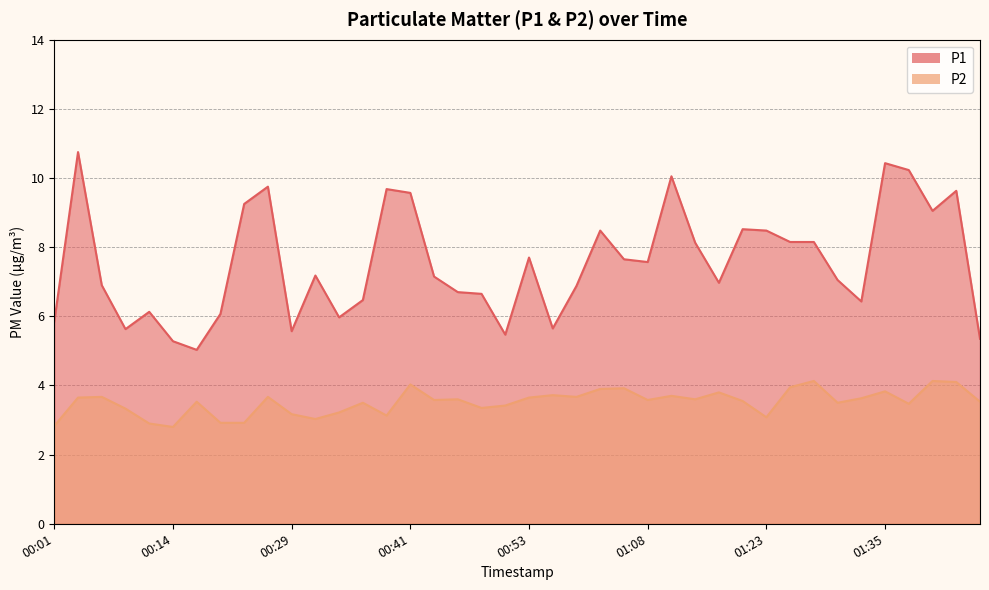

Where does the P2 series first go above 3?

00:04